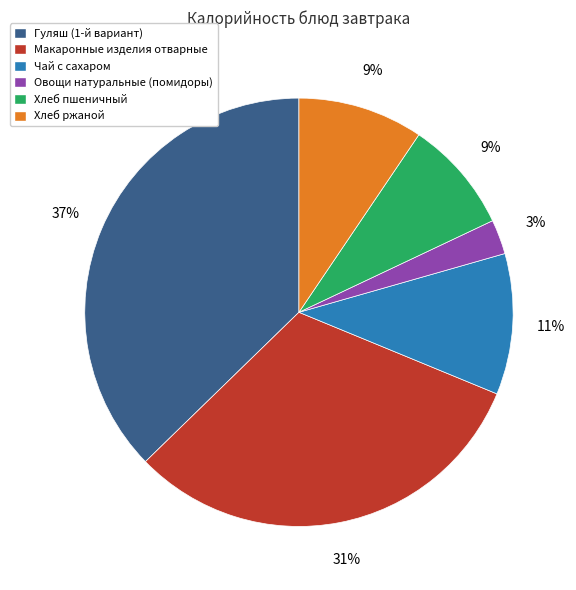

Which has a higher value, Хлеб пшеничный or Макаронные изделия отварные?

Макаронные изделия отварные